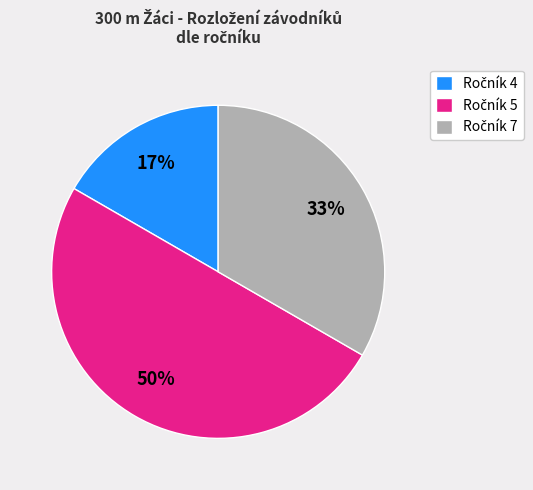

To the nearest percent, what is the difference between the largest and smallest slice percentages?

33%